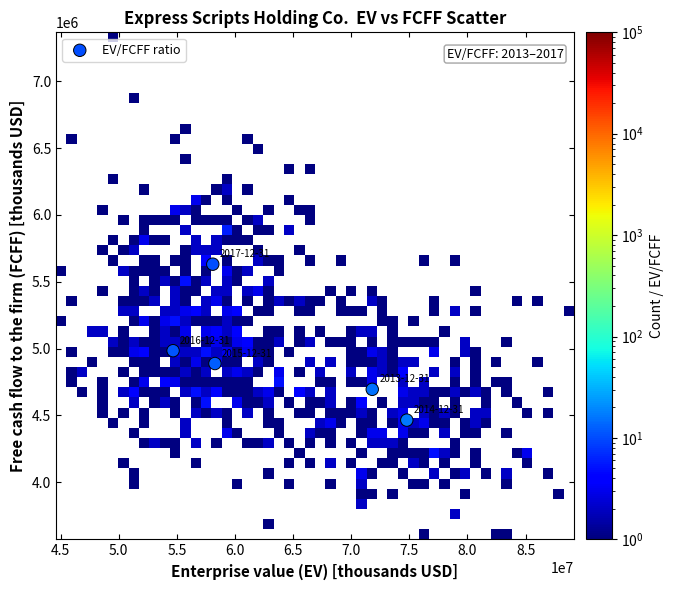

What is the average X value?

63526755